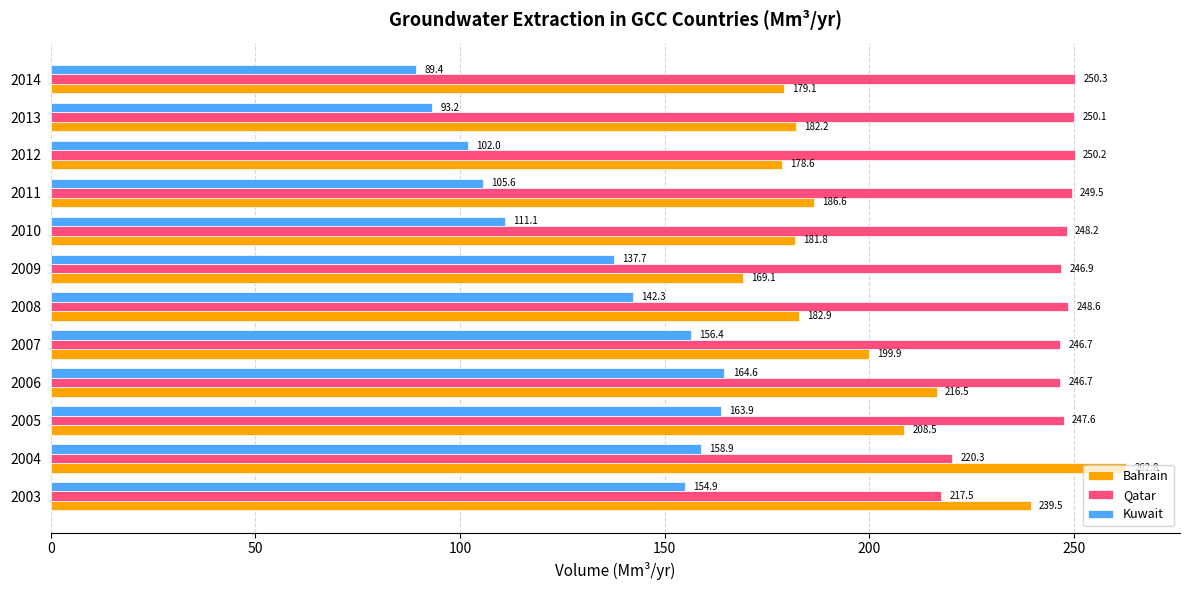

How many values in the Kuwait series exceed 142?

6